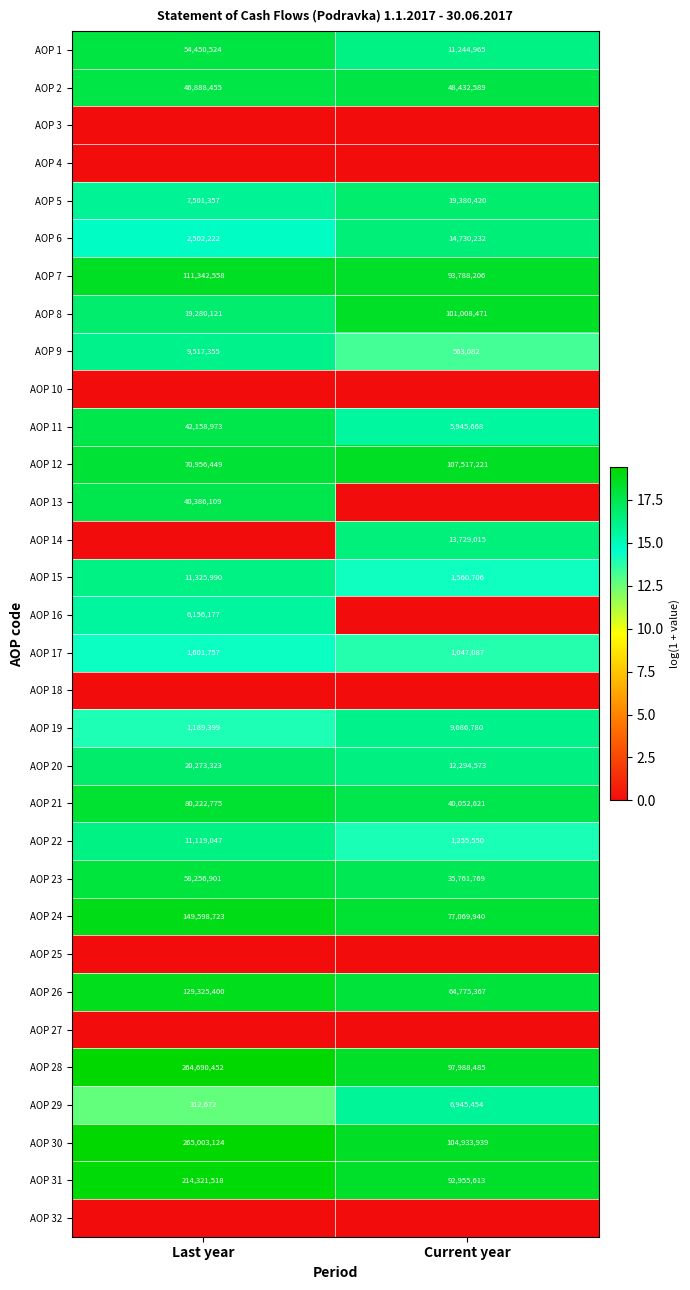

Which label corresponds to the smallest value in the chart?

Last year